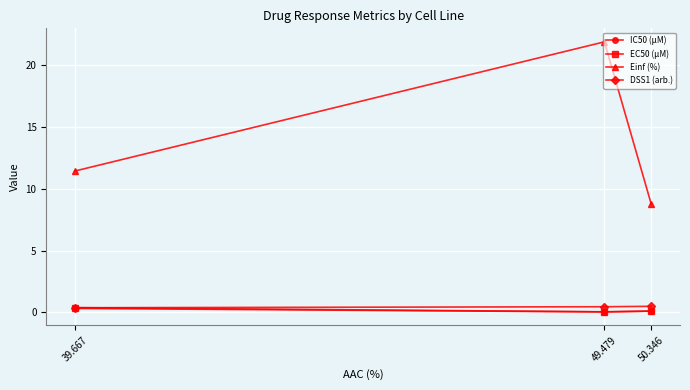

Which series has the largest total across all categories?

Einf (%)